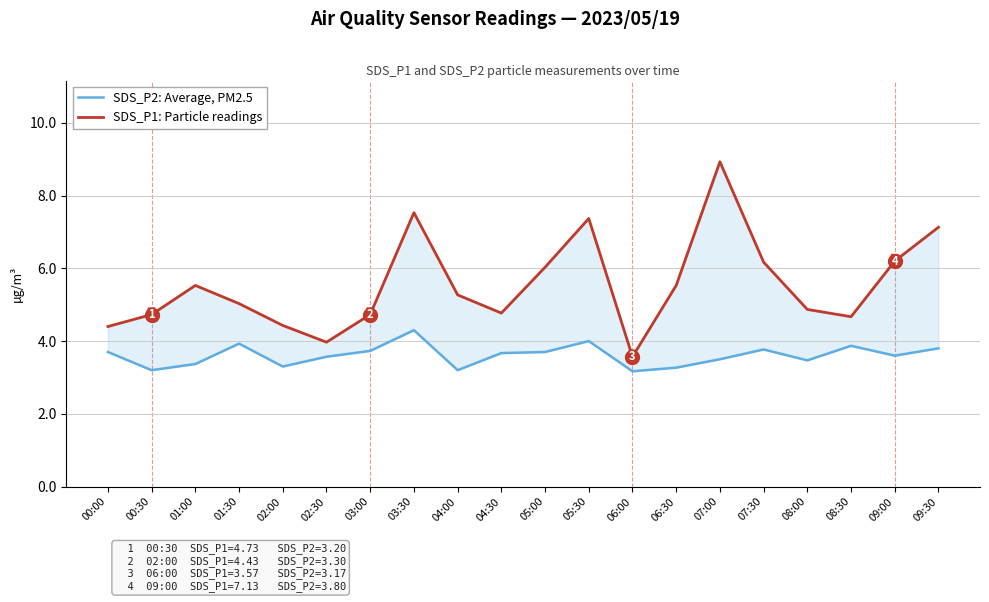

List the labels in order of SDS_P2: Average, PM2.5 value, smallest first.

06:00, 00:30, 04:00, 06:30, 02:00, 01:00, 08:00, 07:00, 02:30, 09:00, 04:30, 00:00, 05:00, 03:00, 07:30, 09:30, 08:30, 01:30, 05:30, 03:30